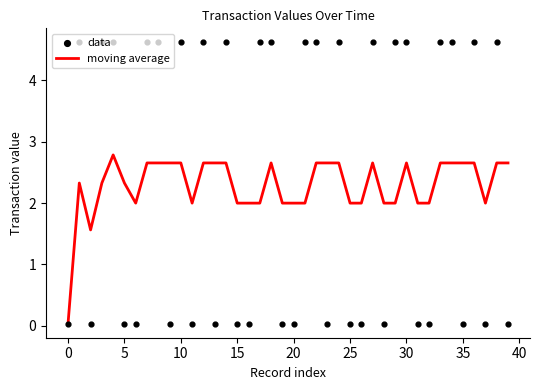

Is the value of moving average at 33 greater than the value of data at 40?

Yes